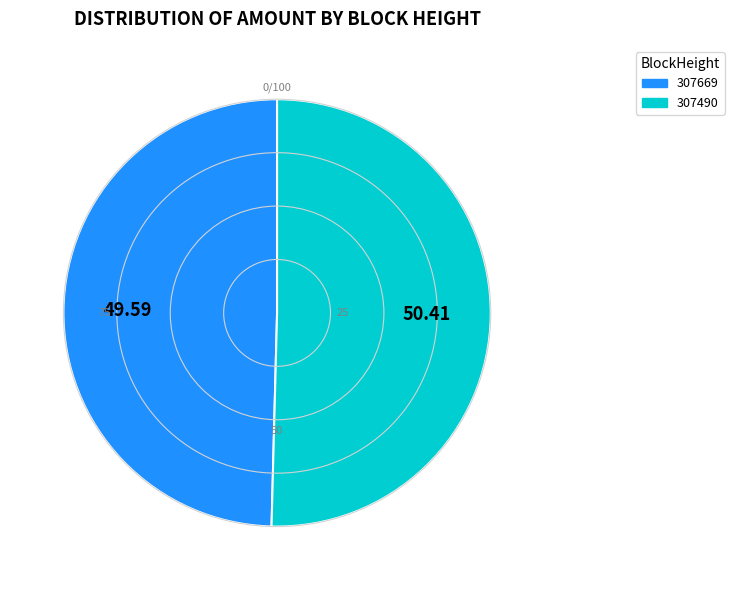

Do 307669 and 307490 together represent more than half of the pie?

Yes